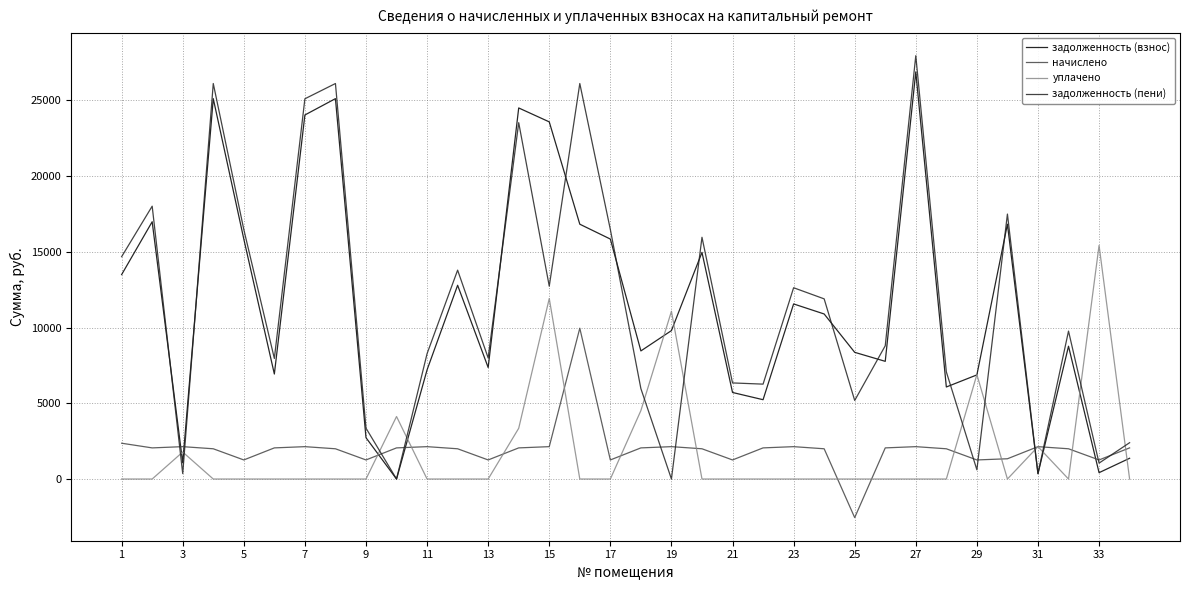

Which series has the widest spread of values?

задолженность (пени)